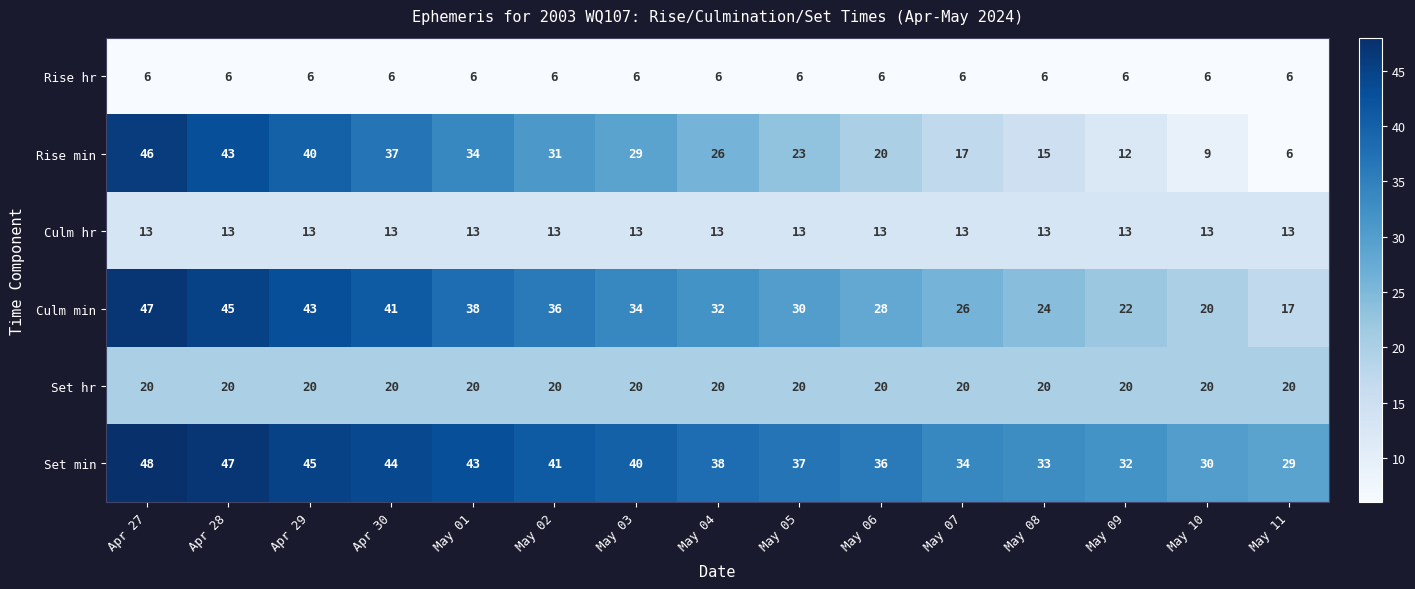

The Set hr series shows 4 at May 05. True or false?

False